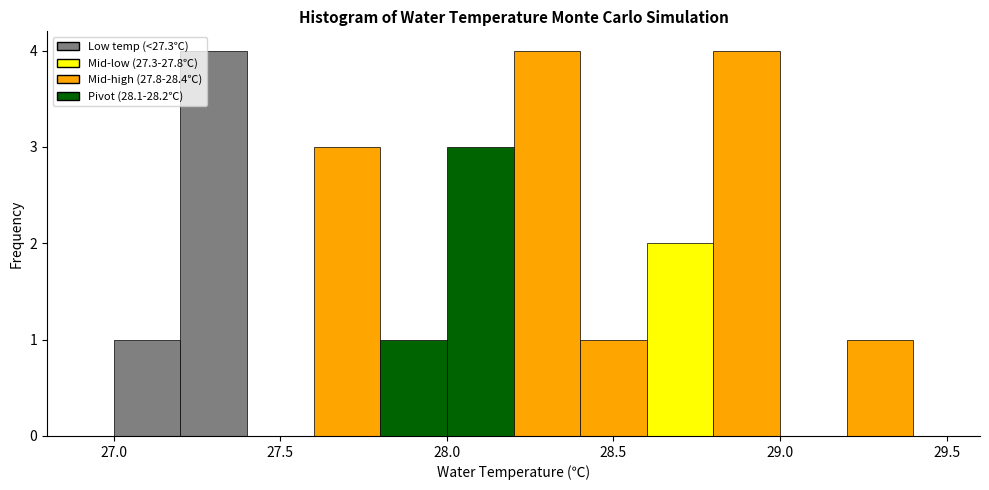

What is the height of the bar covering 28.2 to 28.4 on the x-axis? The values are not printed on the chart, so give them approximately, as read against the axis.

4